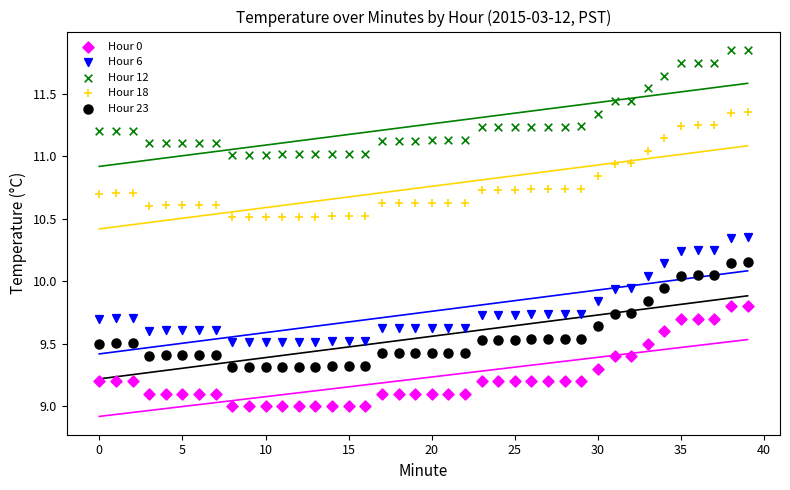

Which series reaches the maximum Y coordinate?

Hour 12